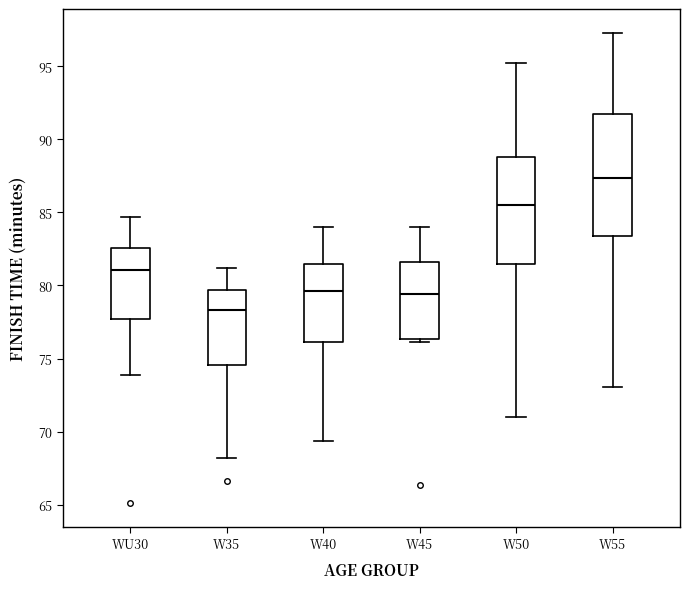

Reading left to right, transcribe this box plot: for each box, give where its median line is, the range the box spans, and where its two whiskers end, as read against the y-axis. The values are not printed on the chart, so give them approximately, as read against the axis.

WU30: median 81.0, box 77.5 to 82.5, whiskers 74.0 to 84.5
W35: median 78.5, box 74.5 to 79.5, whiskers 68.0 to 81.0
W40: median 79.5, box 76.0 to 81.5, whiskers 69.5 to 84.0
W45: median 79.5, box 76.5 to 81.5, whiskers 76.0 to 84.0
W50: median 85.5, box 81.5 to 89.0, whiskers 71.0 to 95.0
W55: median 87.5, box 83.5 to 91.5, whiskers 73.0 to 97.5